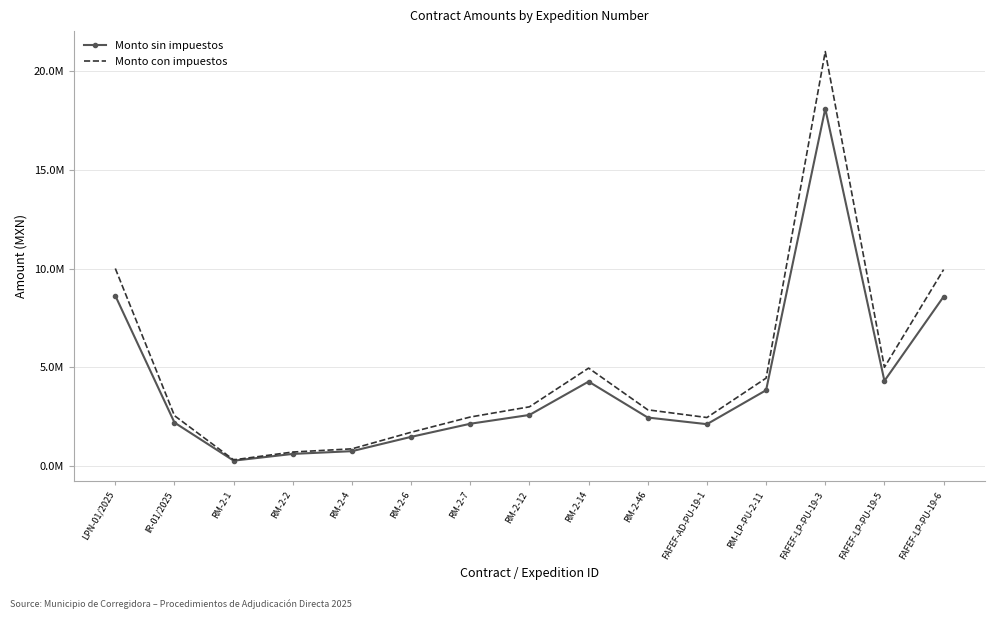

What are all the series names shown in the legend?

Monto sin impuestos, Monto con impuestos